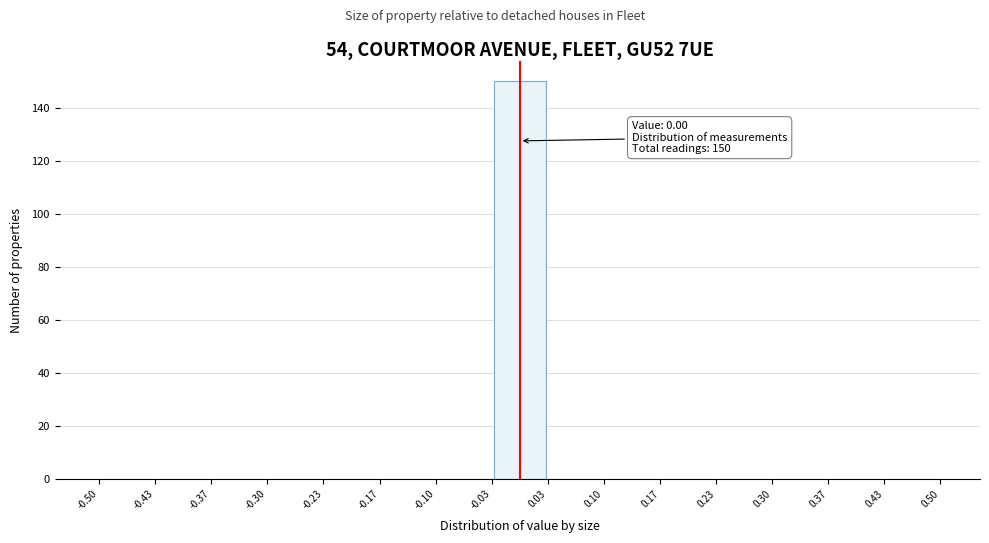

Over which range of the x-axis is the bar tallest?

-0.03 to 0.03